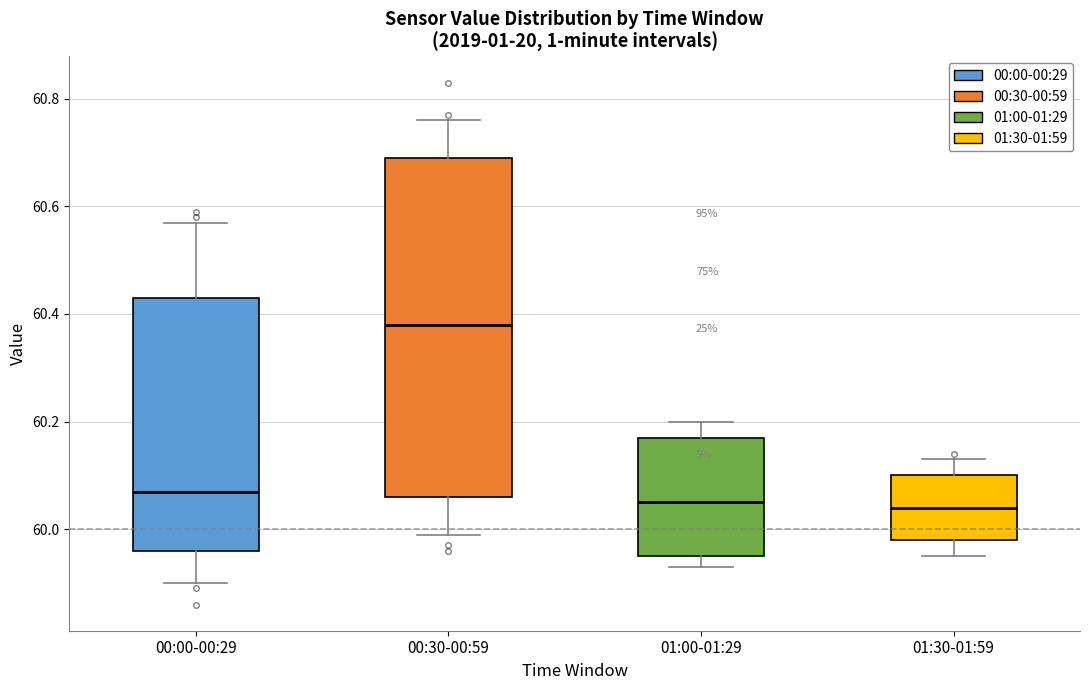

Reading left to right, transcribe this box plot: for each box, give where its median line is, the range the box spans, and where its two whiskers end, as read against the y-axis. The values are not printed on the chart, so give them approximately, as read against the axis.

00:00-00:29: median 60.08, box 59.96 to 60.44, whiskers 59.90 to 60.58
00:30-00:59: median 60.38, box 60.06 to 60.70, whiskers 60.00 to 60.76
01:00-01:29: median 60.06, box 59.96 to 60.18, whiskers 59.94 to 60.20
01:30-01:59: median 60.04, box 59.98 to 60.10, whiskers 59.96 to 60.14